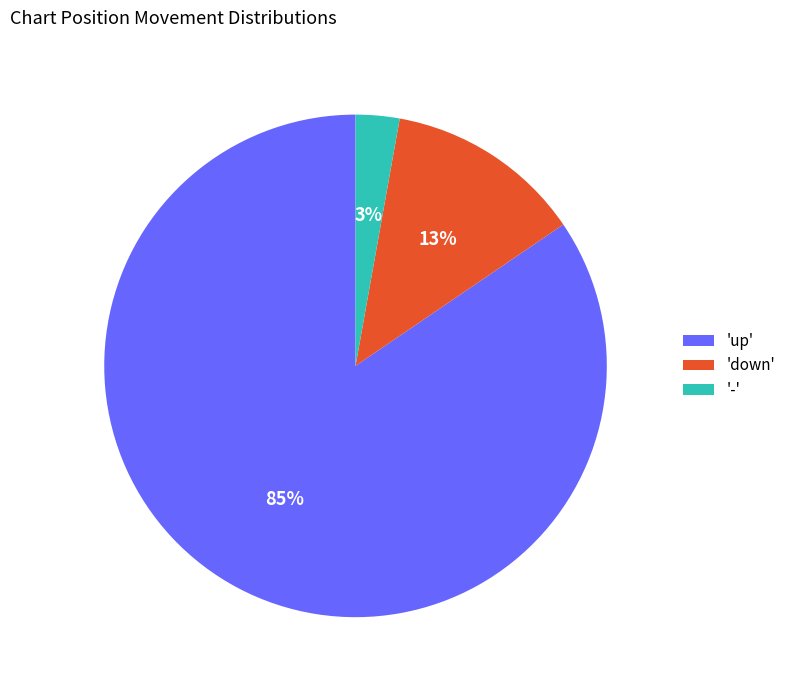

Which has a higher value, 'down' or 'up'?

'up'